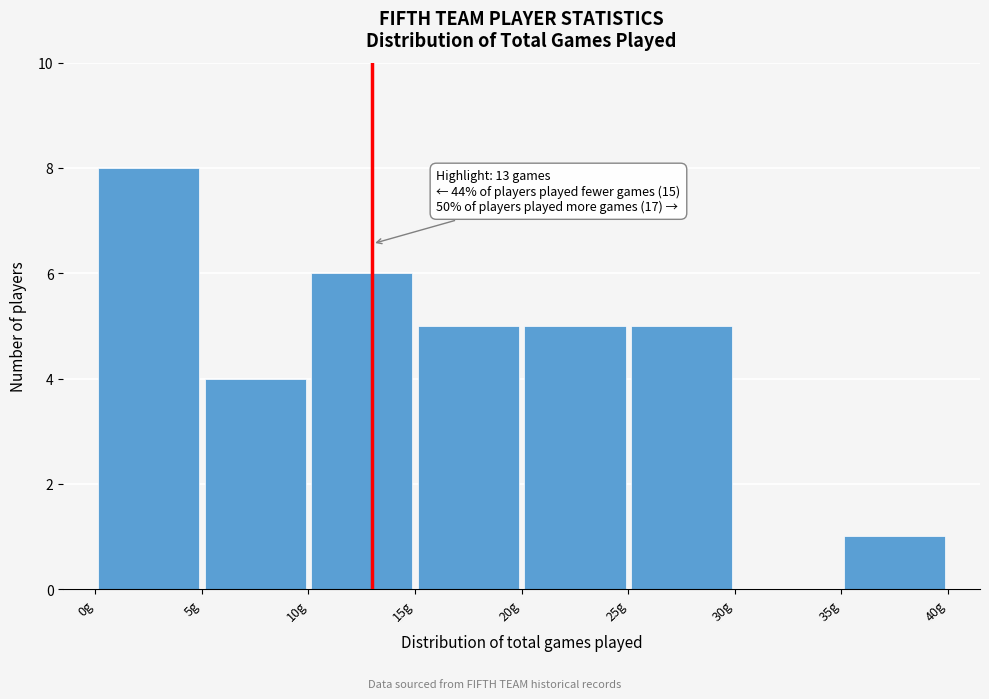

Which range on the x-axis has the tallest bar?

0 to 5